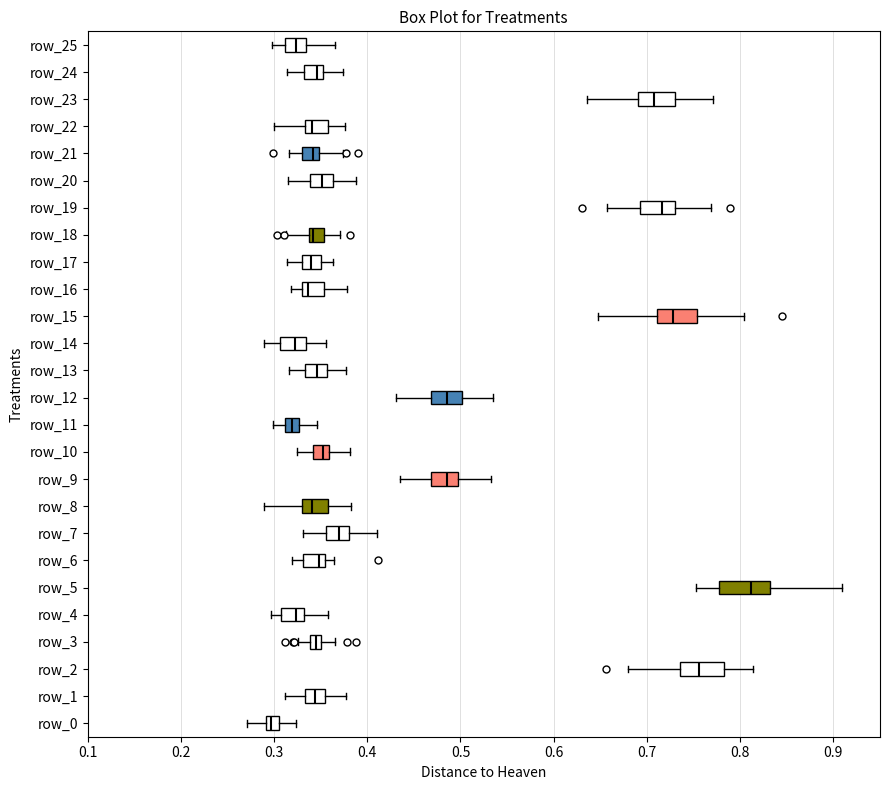

Where does the median line of the box for row_1 sit on the x-axis? The values are not printed on the chart, so give them approximately, as read against the axis.

0.34